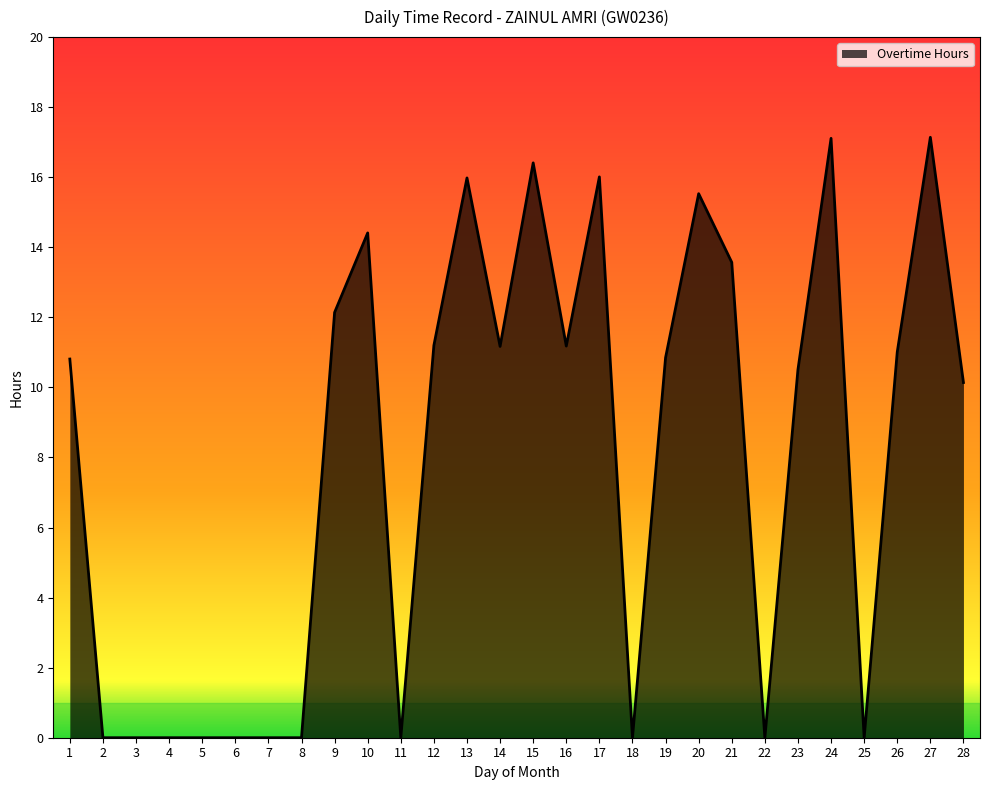

What is the difference between the maximum and minimum values?

17.1